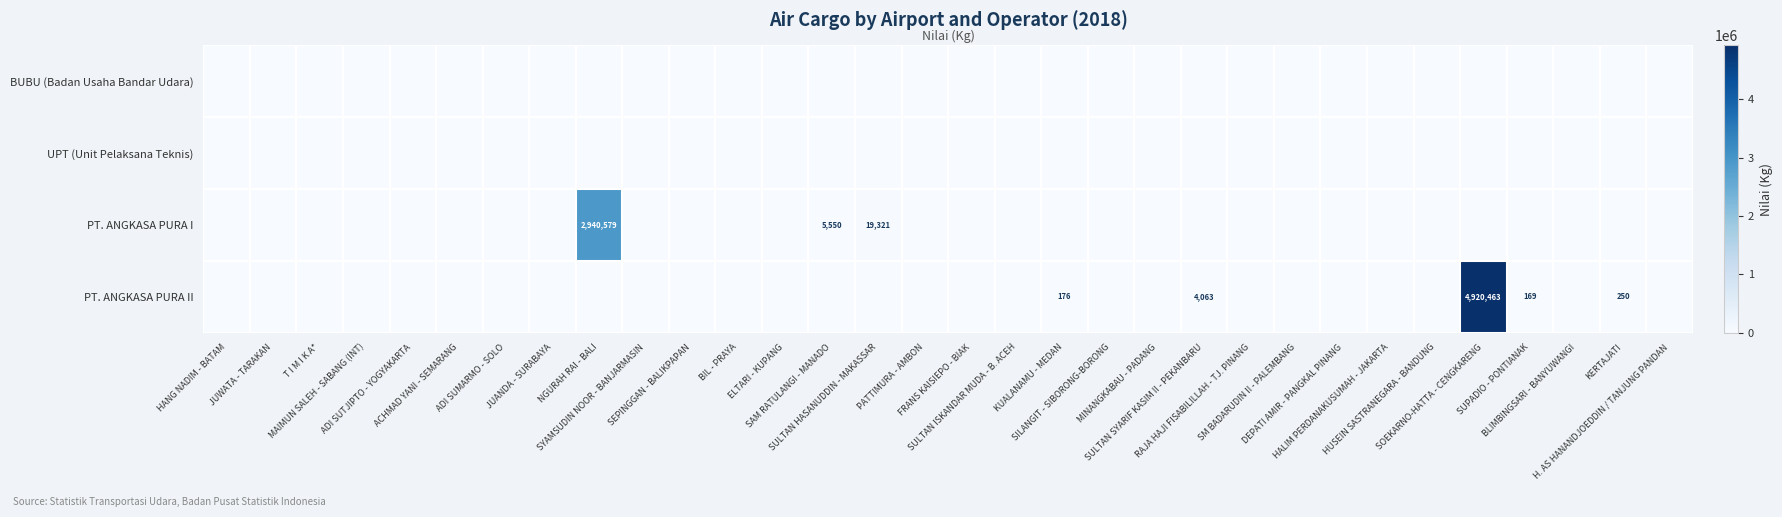

The value of PT. ANGKASA PURA I at SOEKARNO-HATTA - CENGKARENG is 0. True or false?

True